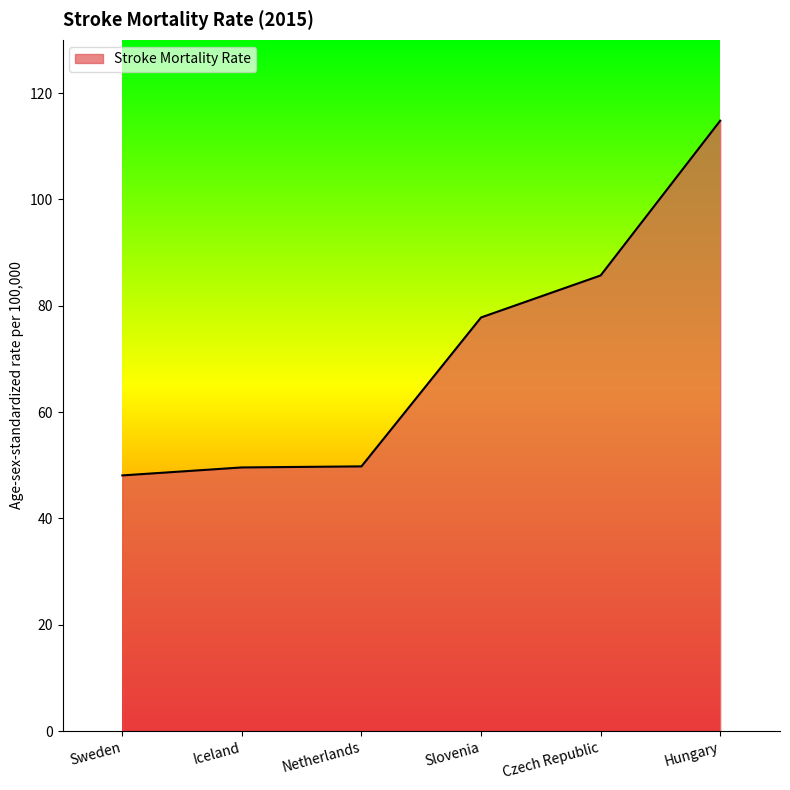

How many lines are shown in the chart?

1